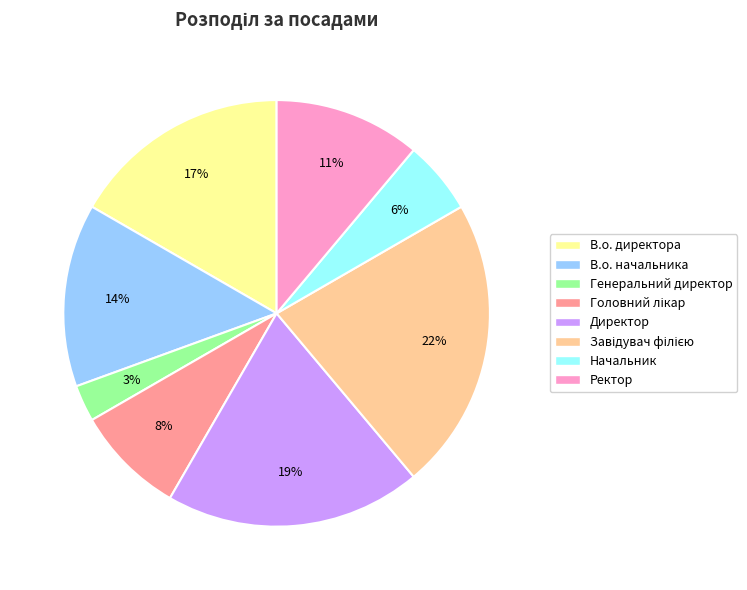

The Ректор slice represents 11% of the pie. True or false?

True